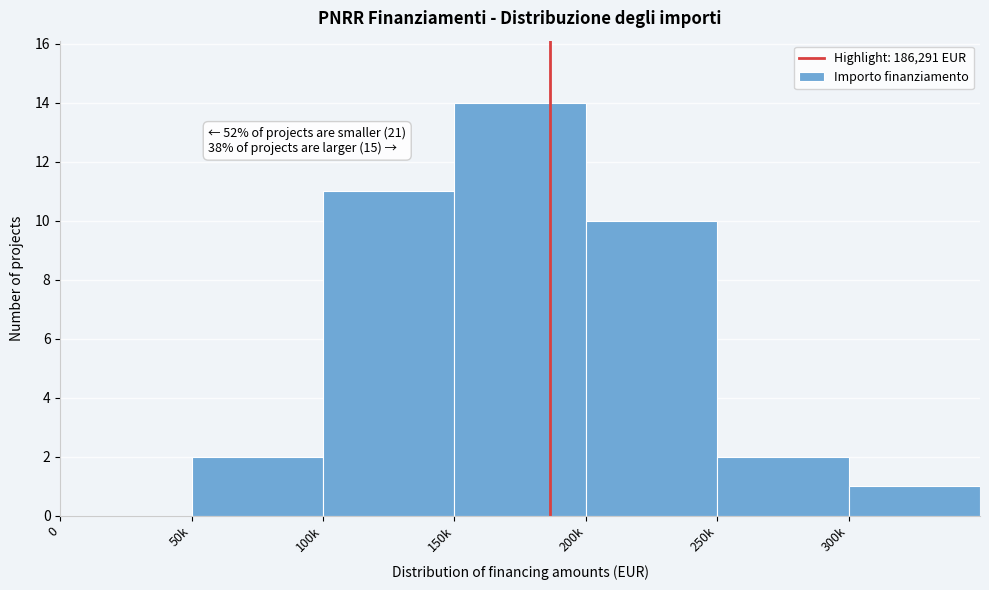

Reading right to left, list all the values displayed in this chart.

300k=1	250k=2	200k=10	150k=14	100k=11	50k=2	0=0